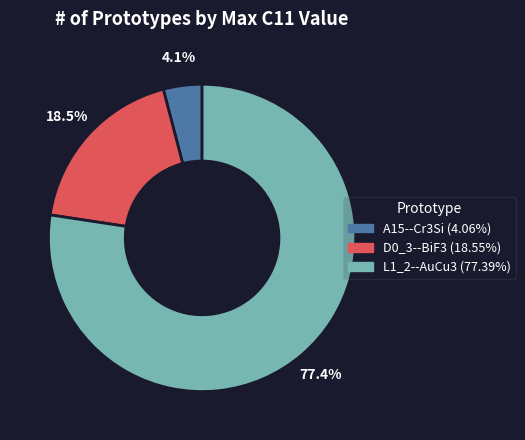

Is L1_2--AuCu3 the majority of the pie?

Yes